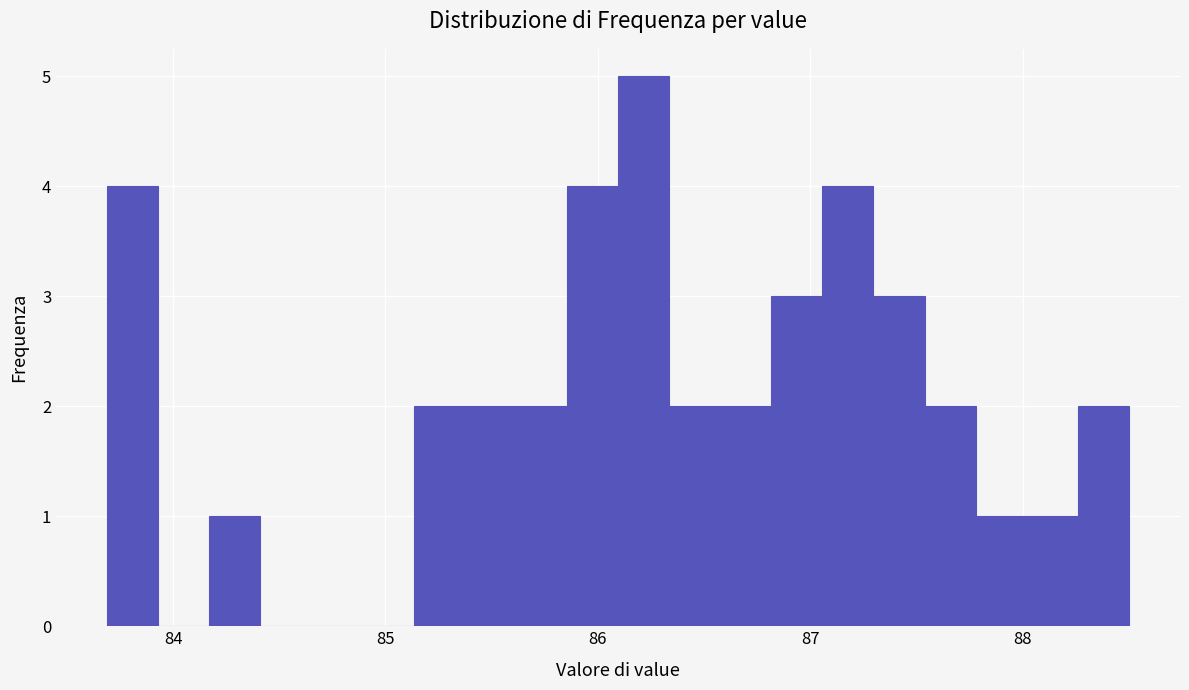

Read against the x-axis, roughly where is the centre of the tallest bar?

86.2